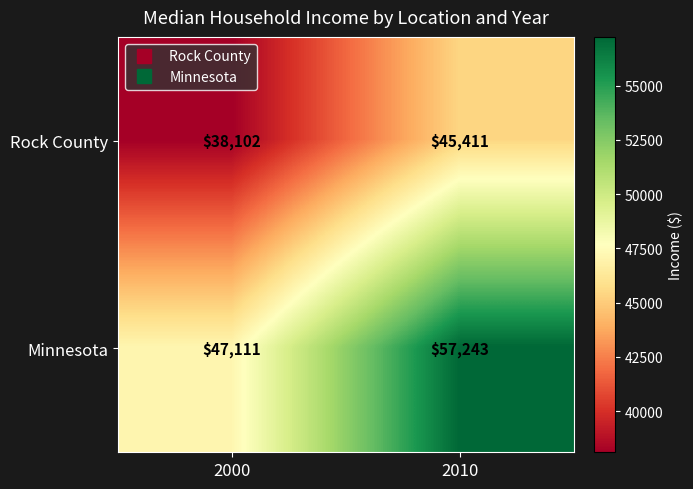

Reading left to right, list all the values displayed in this chart.

Rock County: 2000=38102	2010=45411
Minnesota: 2000=47111	2010=57243